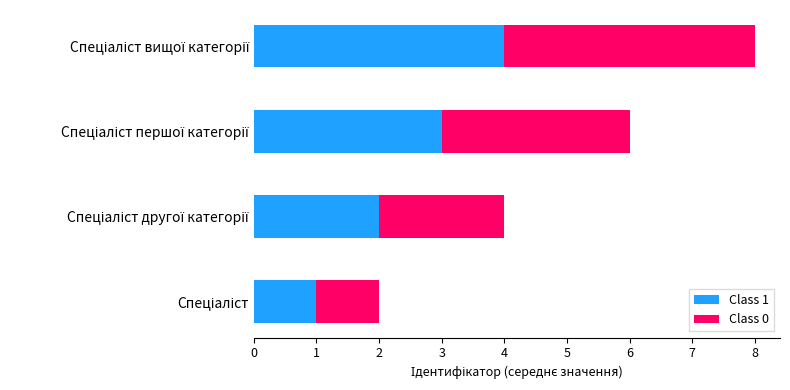

How many series are shown in this chart?

2